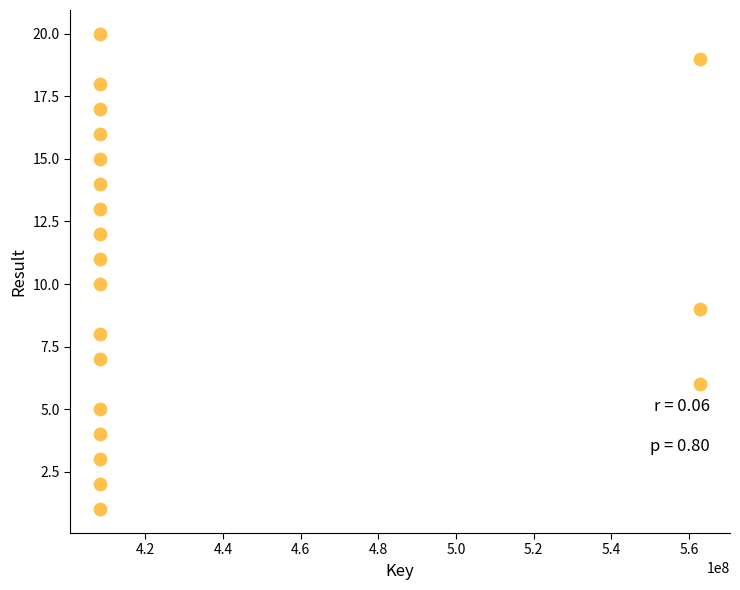

What is the range of Y values (max minus min)?

19